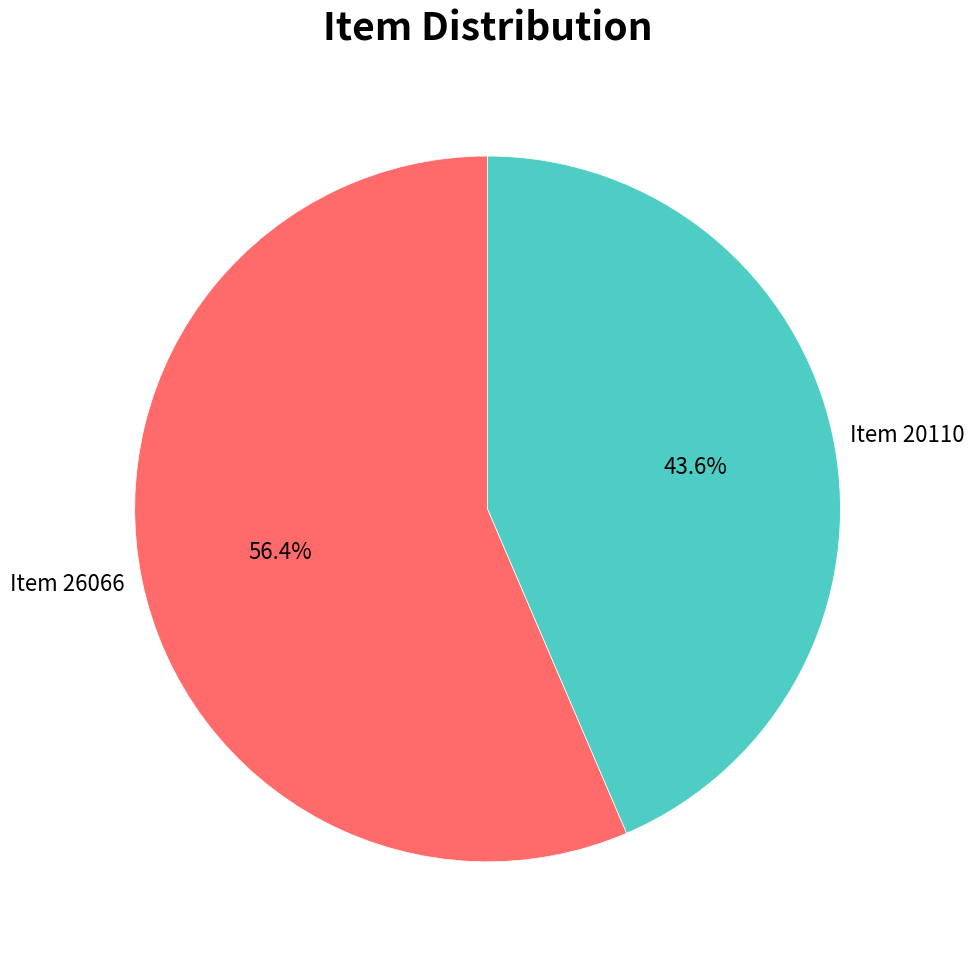

To the nearest percent, what is the difference between the Item 20110 and Item 26066 slice percentages?

13%